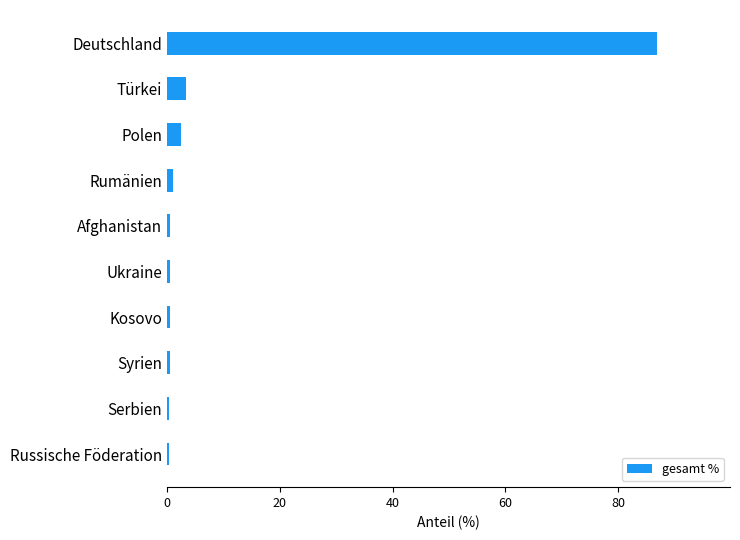

True or false: the data shows 3.3 at Türkei.

True